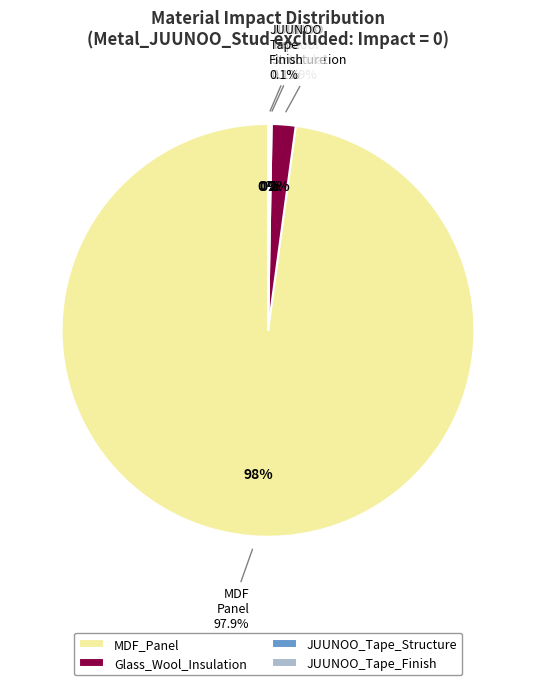

To the nearest percent, what is the combined percentage of Glass_Wool_Insulation and MDF_Panel?

100%